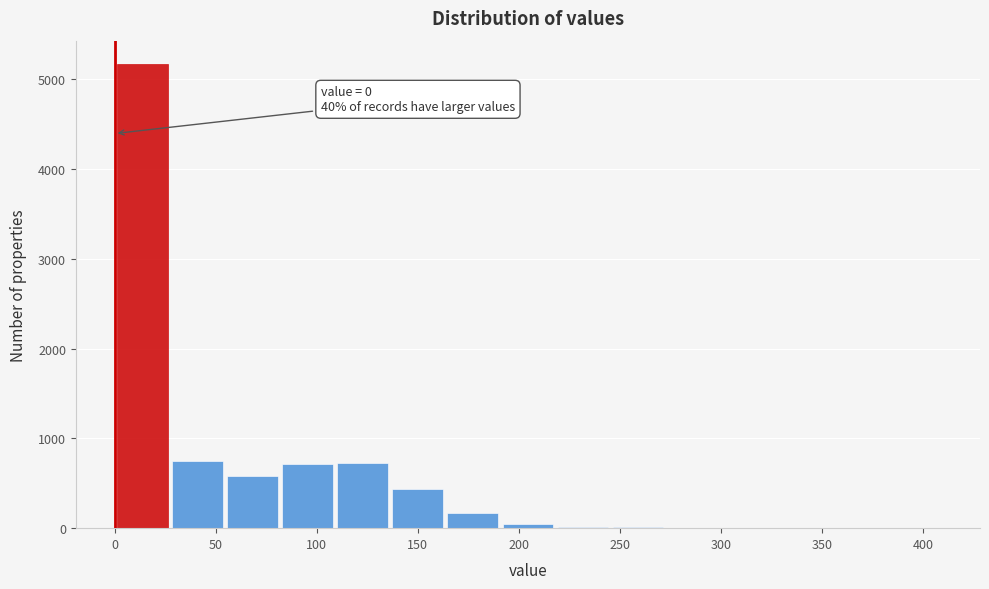

Over which range of the x-axis is the bar tallest?

0 to 25